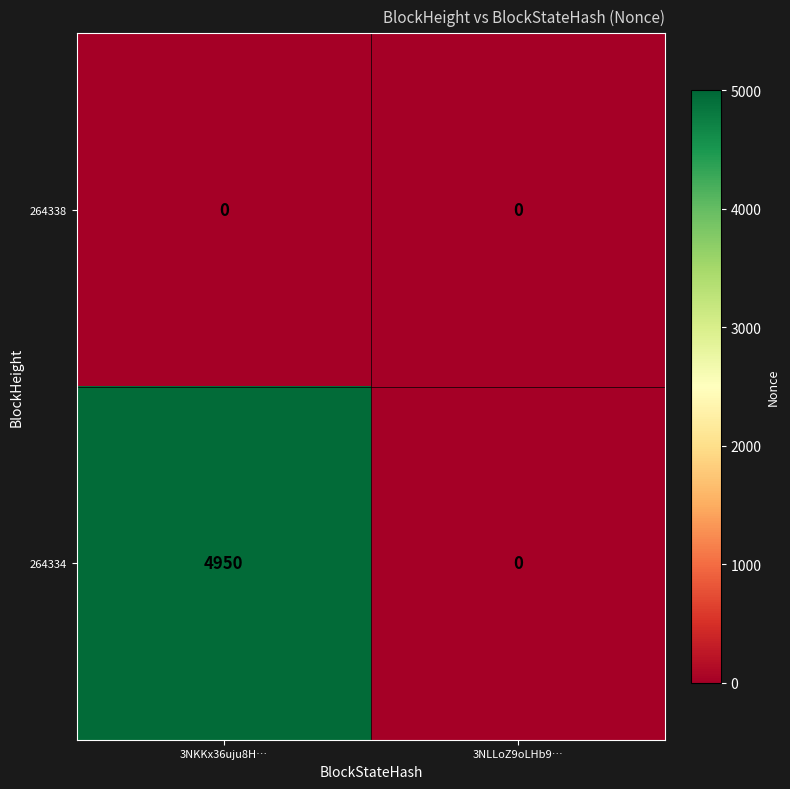

Between 3NKKx36uju8H… and 3NLLoZ9oLHb9…, which series saw the biggest shift?

264334